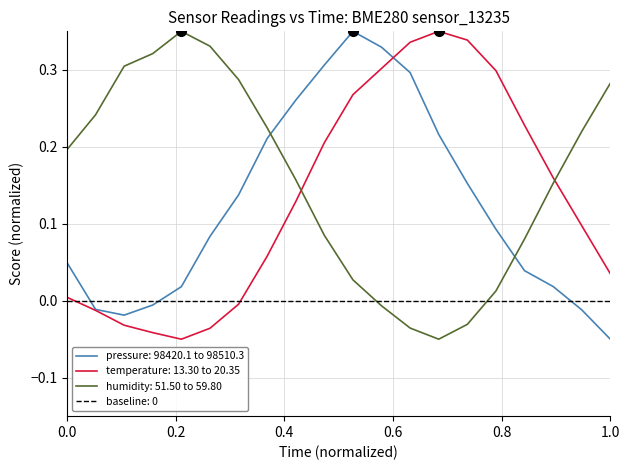

List the series in order of their overall mean, highest first.

humidity, temperature, pressure